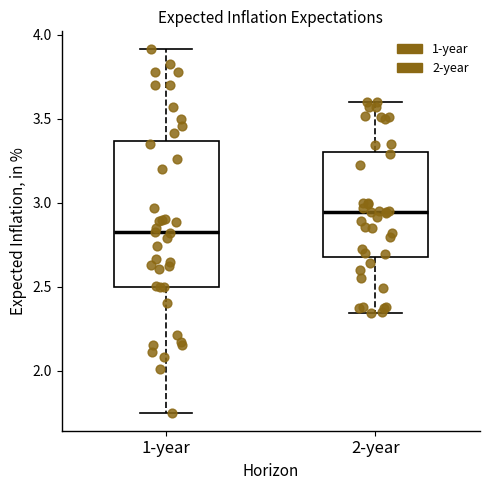

Reading left to right, transcribe this box plot: for each box, give where its median line is, the range the box spans, and where its two whiskers end, as read against the y-axis. The values are not printed on the chart, so give them approximately, as read against the axis.

1-year: median 2.80, box 2.50 to 3.35, whiskers 1.75 to 3.90
2-year: median 2.95, box 2.70 to 3.30, whiskers 2.35 to 3.60